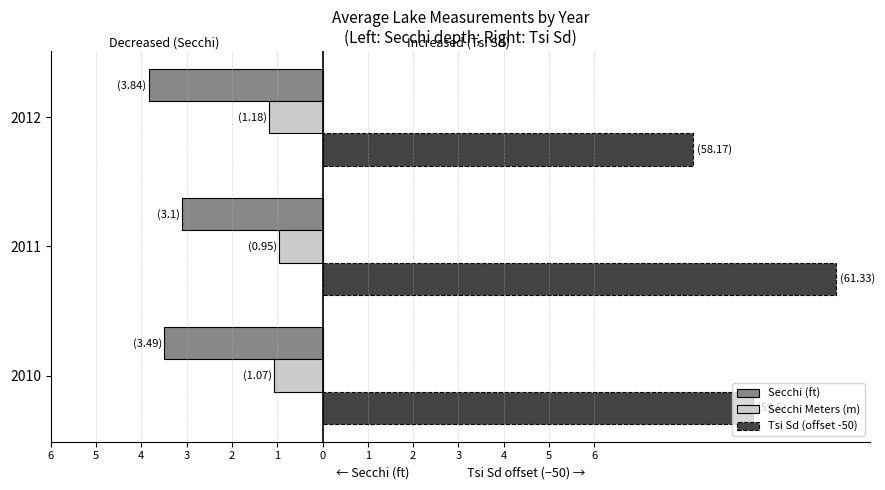

What is the value of the Secchi Meters (m) bar at the 1st from the left?

-1.1